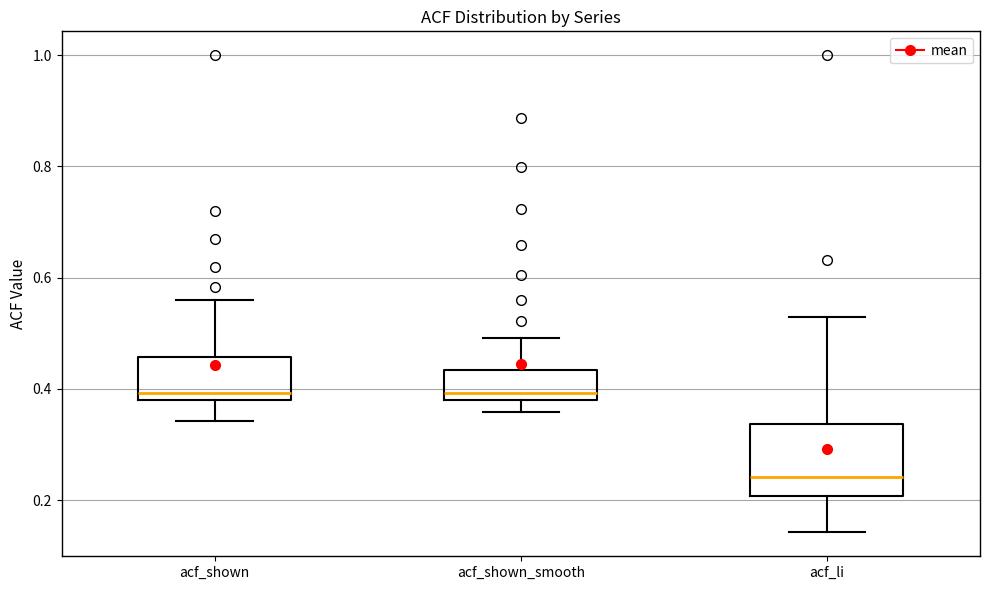

Reading left to right, transcribe this box plot: for each box, give where its median line is, the range the box spans, and where its two whiskers end, as read against the y-axis. The values are not printed on the chart, so give them approximately, as read against the axis.

acf_shown: median 0.40, box 0.38 to 0.46, whiskers 0.34 to 0.56
acf_shown_smooth: median 0.40, box 0.38 to 0.44, whiskers 0.36 to 0.50
acf_li: median 0.24, box 0.20 to 0.34, whiskers 0.14 to 0.54